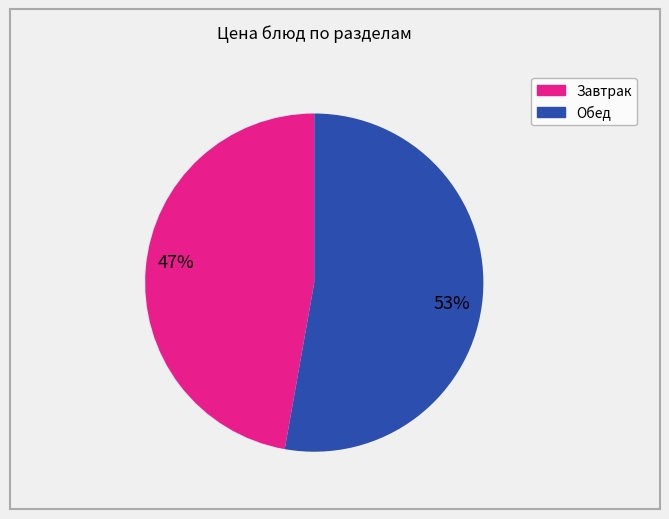

To the nearest percent, what is the average slice percentage?

50%